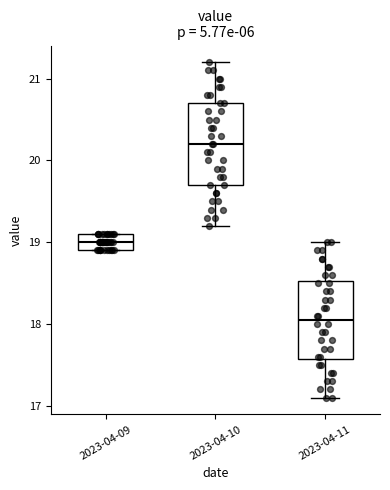

Which box has the highest median line?

2023-04-10